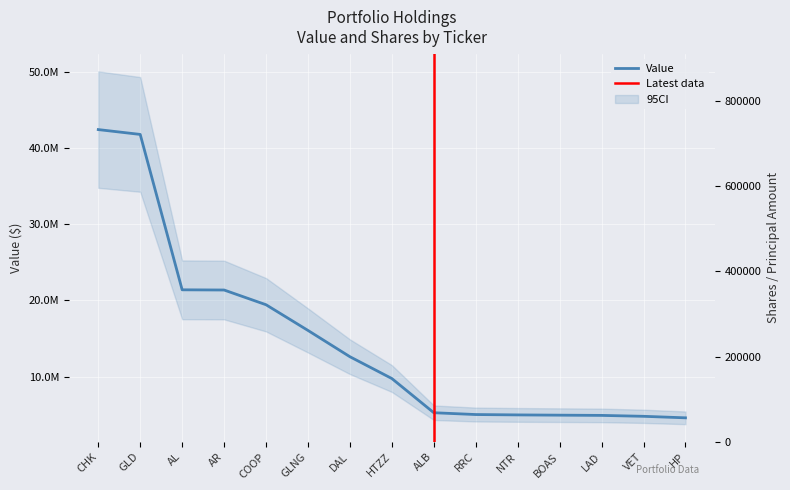

Read the Shares or principal amount value at NTR, to the nearest 100.

60000